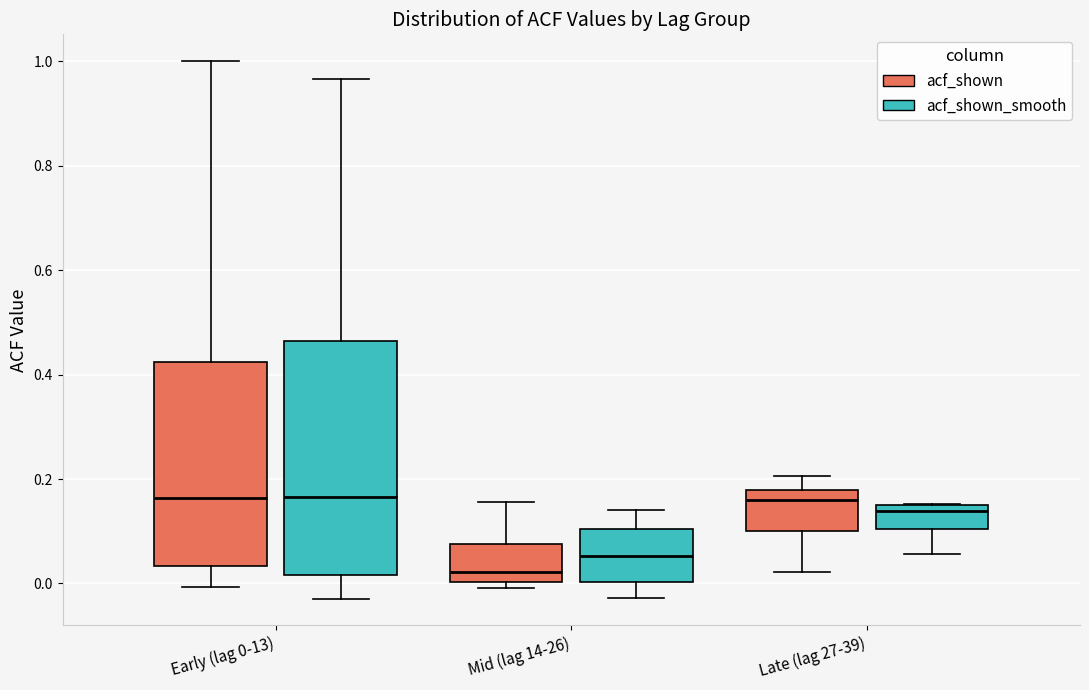

Where is the upper edge of the box for Mid (lag 14-26) (acf_shown_smooth) on the y-axis? The values are not printed on the chart, so give them approximately, as read against the axis.

0.10